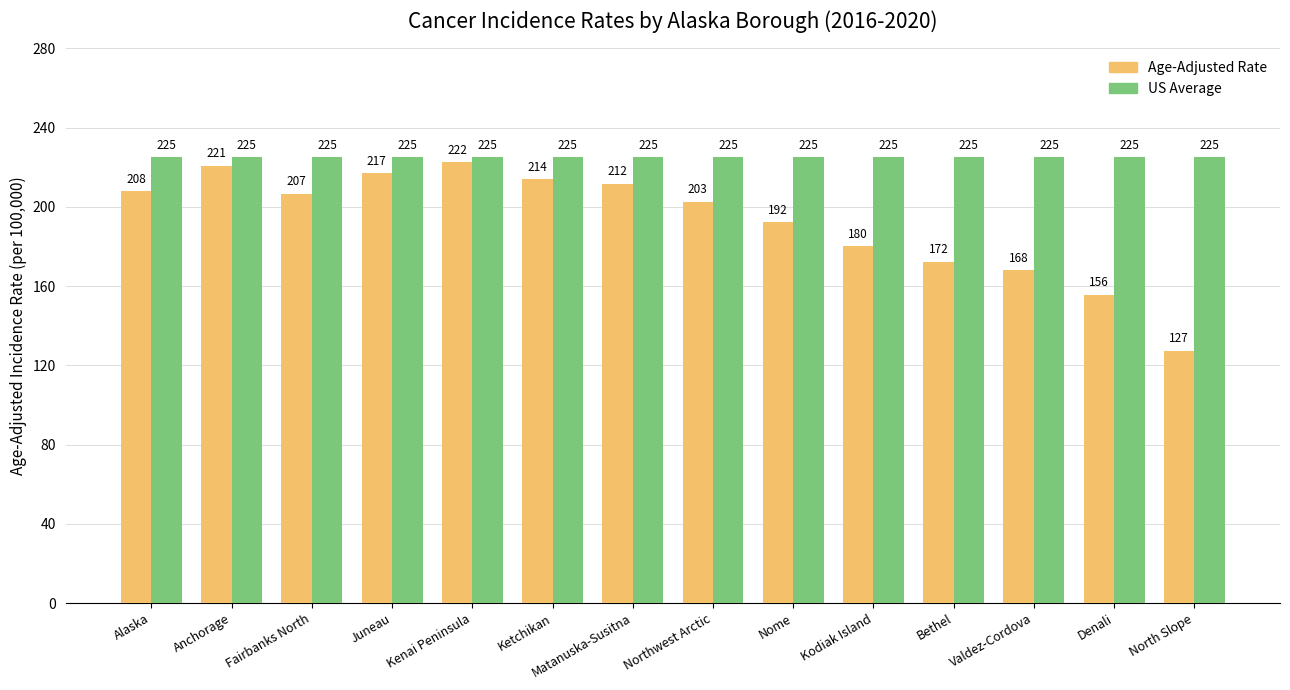

Is it true that Age-Adjusted Rate equals 305.2 at Anchorage?

False